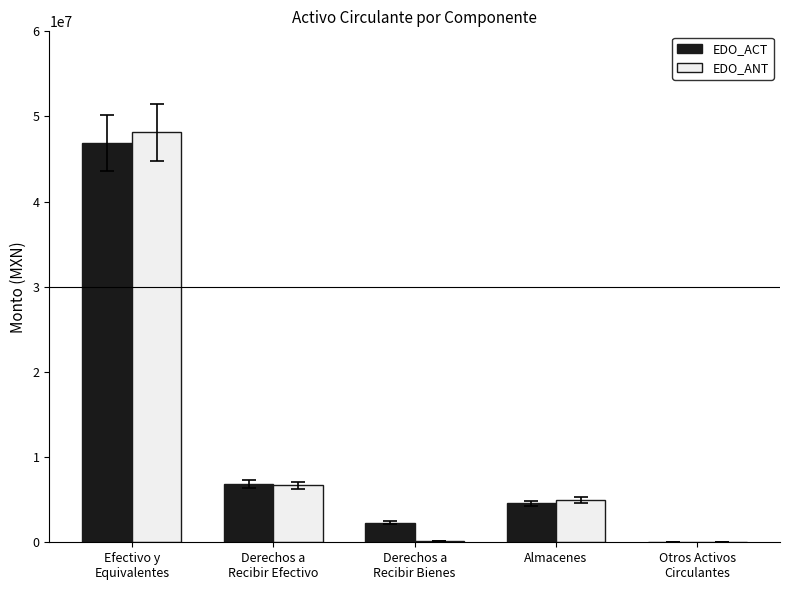

What is the sum of all EDO_ACT values?

60607891.1